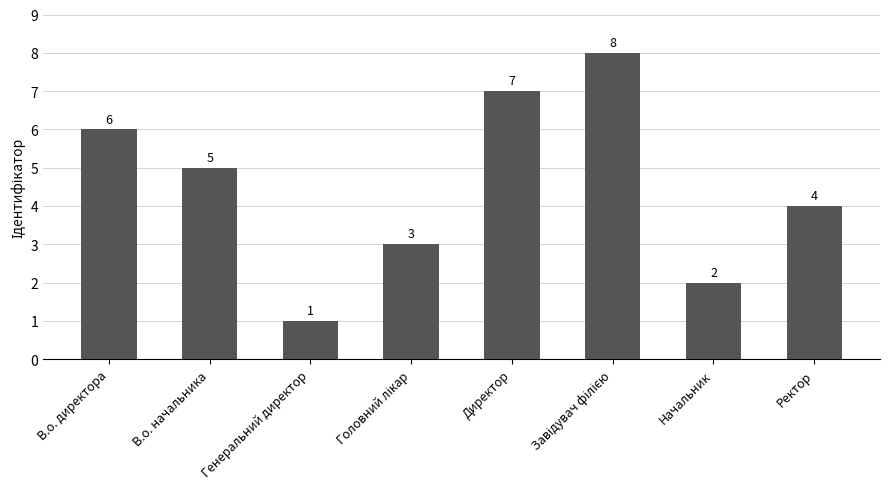

What is the label of the 3rd bar from the left?

Генеральний директор